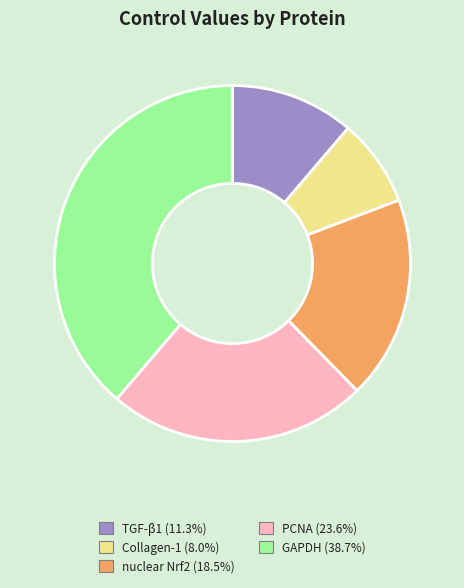

Which slice is the smallest?

Collagen-1